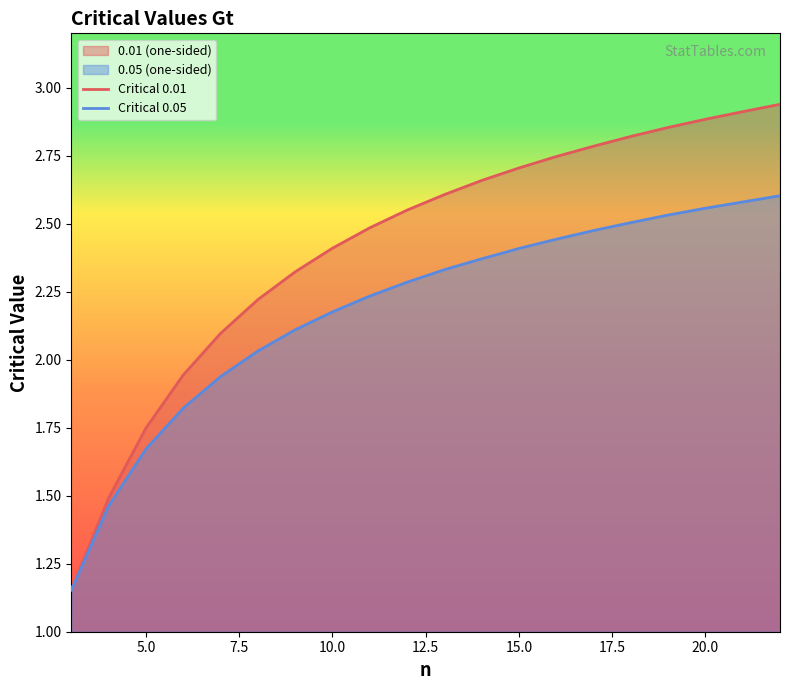

What is the total value across all series at 10.0?

4.6